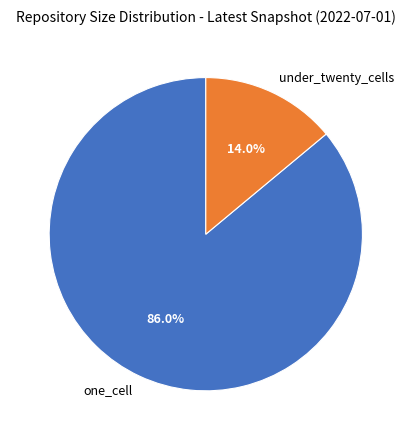

To the nearest percent, what portion does one_cell represent?

86%